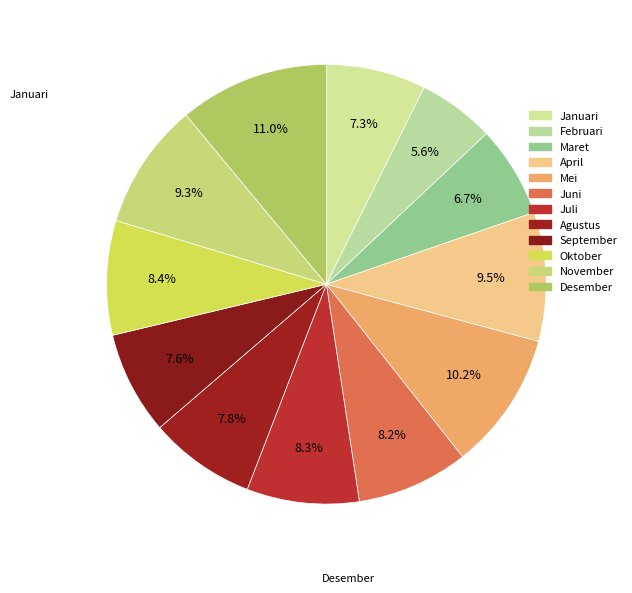

How many segments does this pie chart have?

12